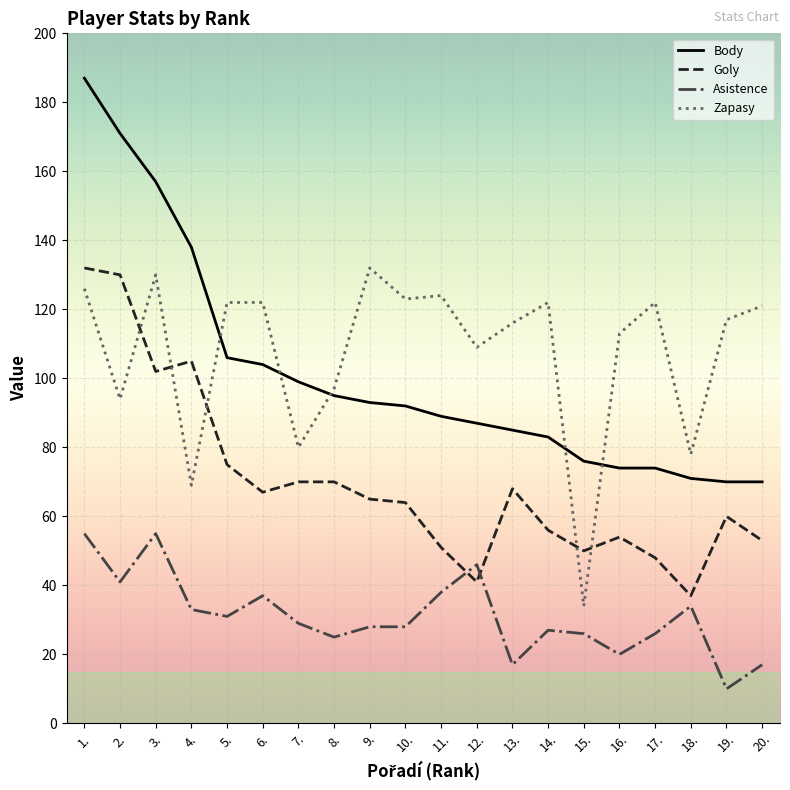

Where does the Goly series first go above 65?

1.